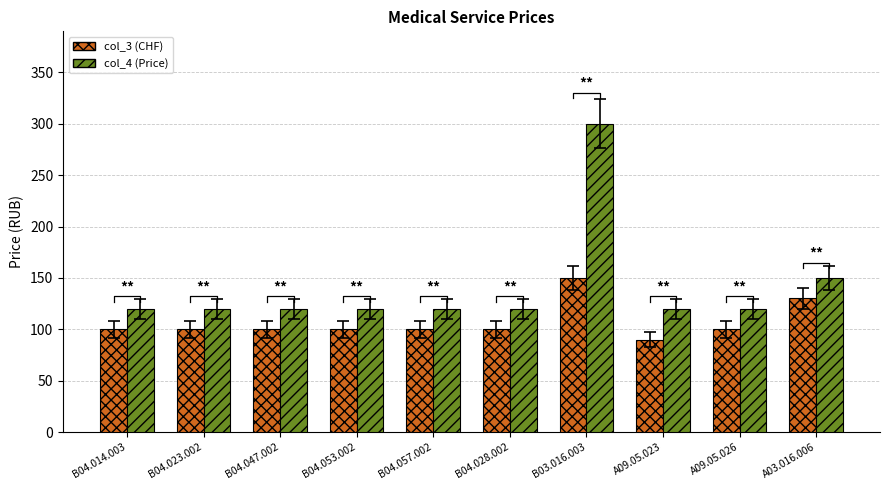

How many bars are there in each group?

2